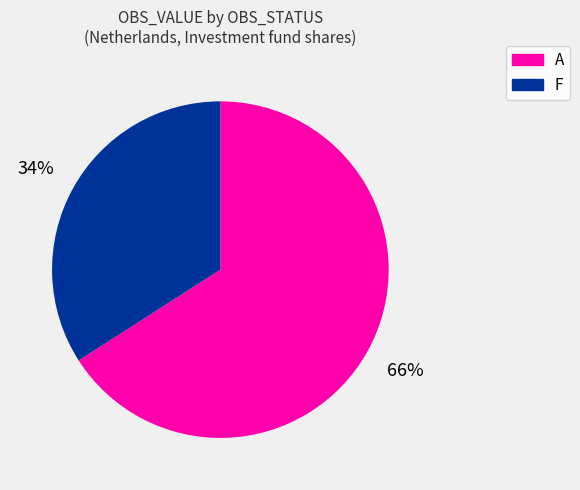

Do A and F together represent more than half of the pie?

Yes